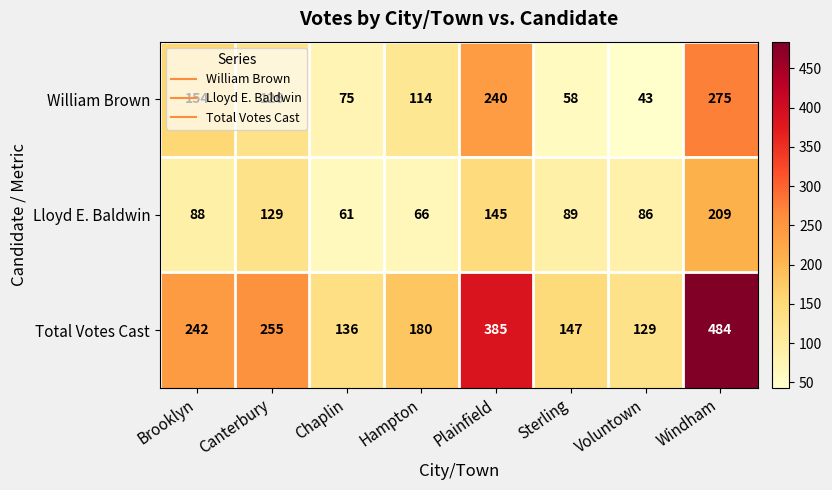

What is the total value across all series at Plainfield?

770